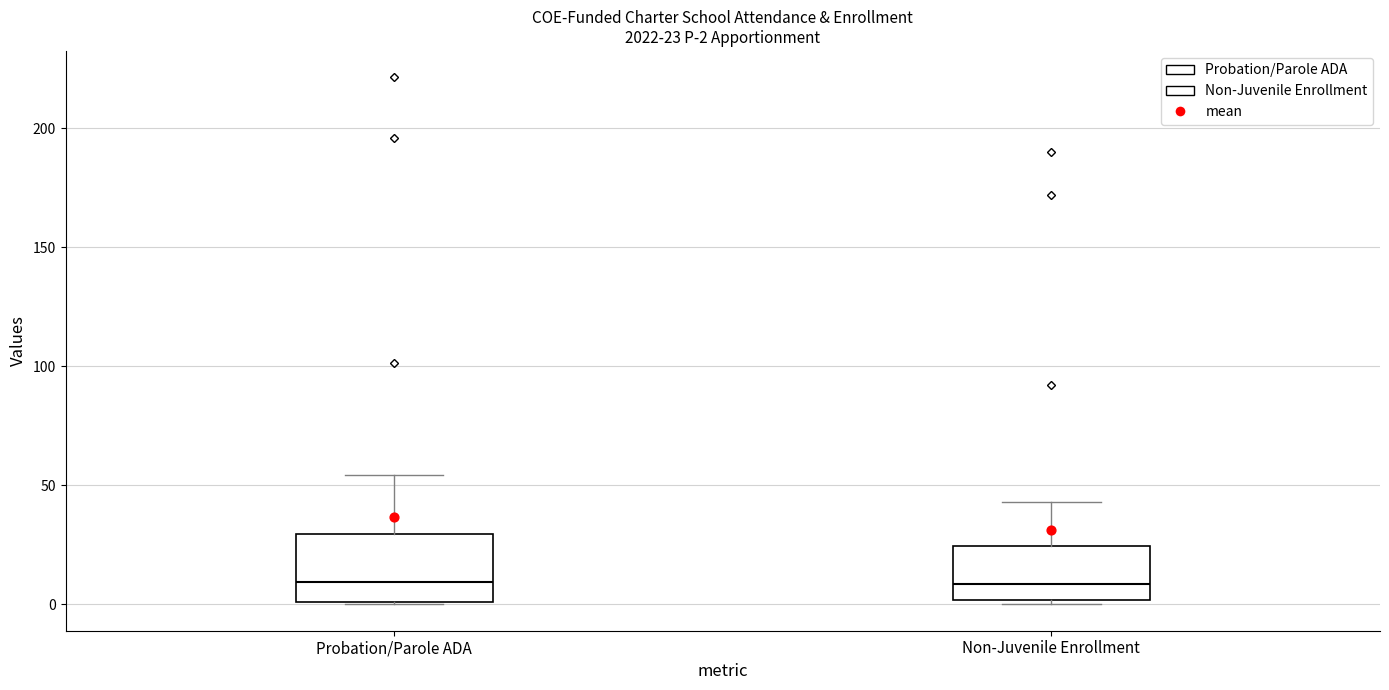

Comparing the boxes themselves (not the whiskers), which one is the tallest?

Probation/Parole ADA